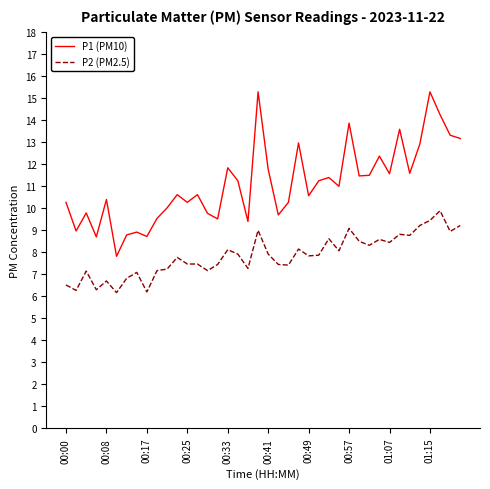

Rank the series by their maximum value, from highest to lowest.

P1 (PM10), P2 (PM2.5)